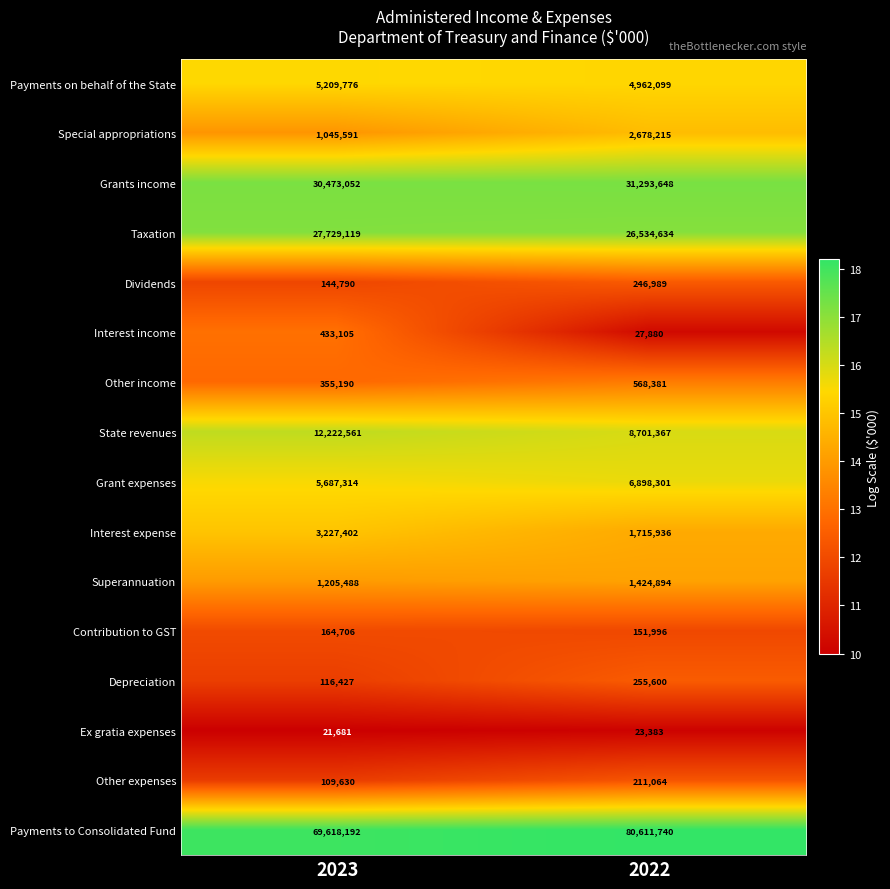

At which category is the sum across all series the highest?

2022